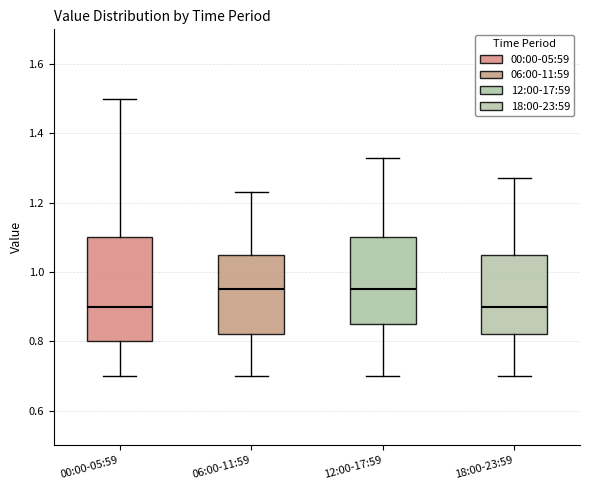

Comparing the boxes themselves (not the whiskers), which one is the tallest?

00:00-05:59